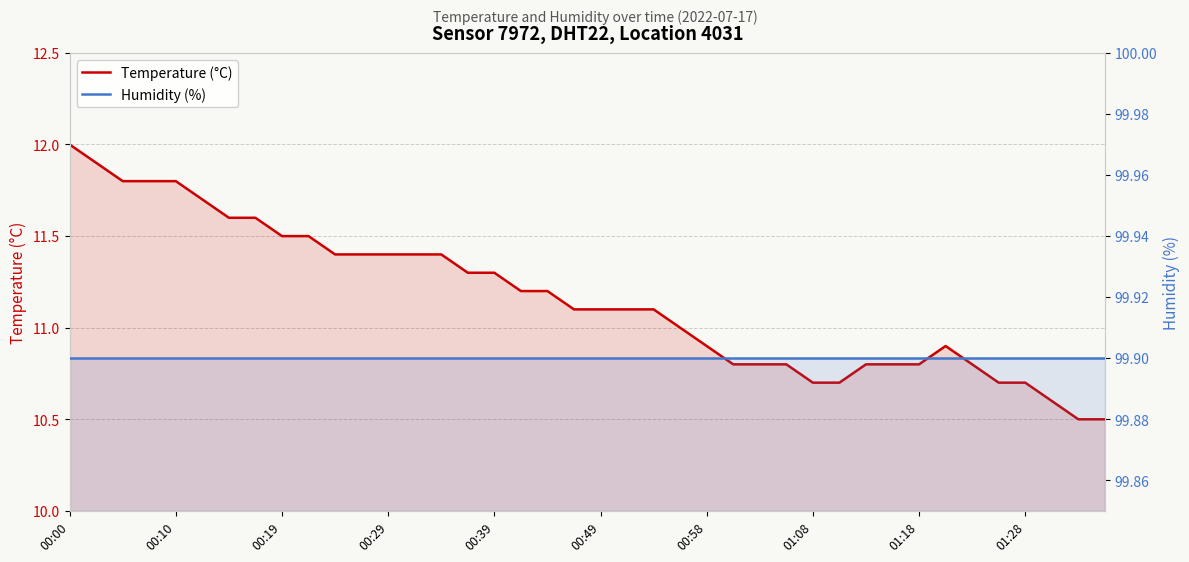

What is the value of the Temperature (°C) point at the 38th from the left?

10.6